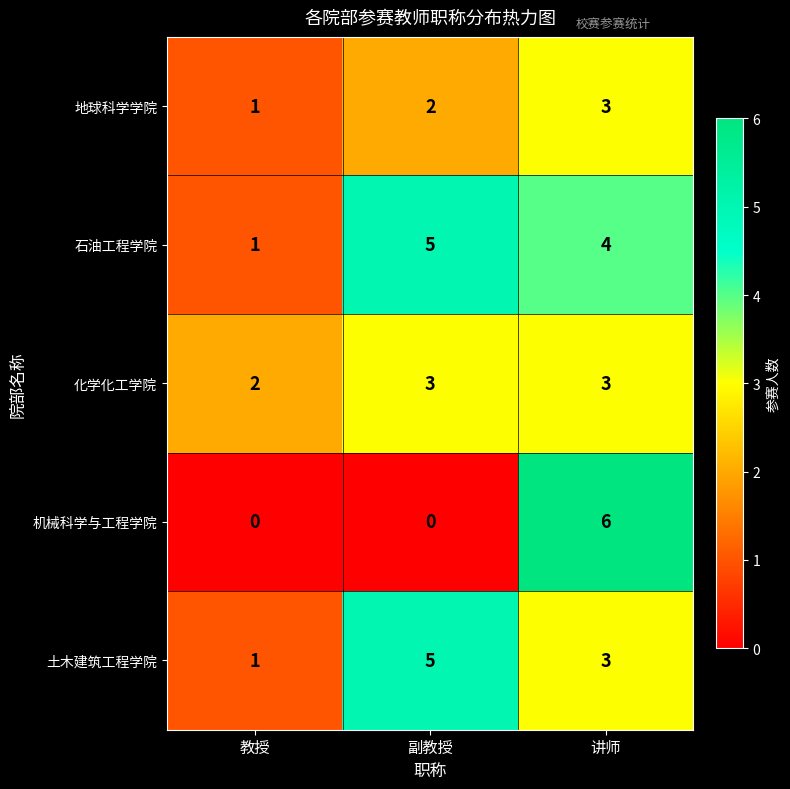

List the labels in order of 土木建筑工程学院 value, smallest first.

教授, 讲师, 副教授